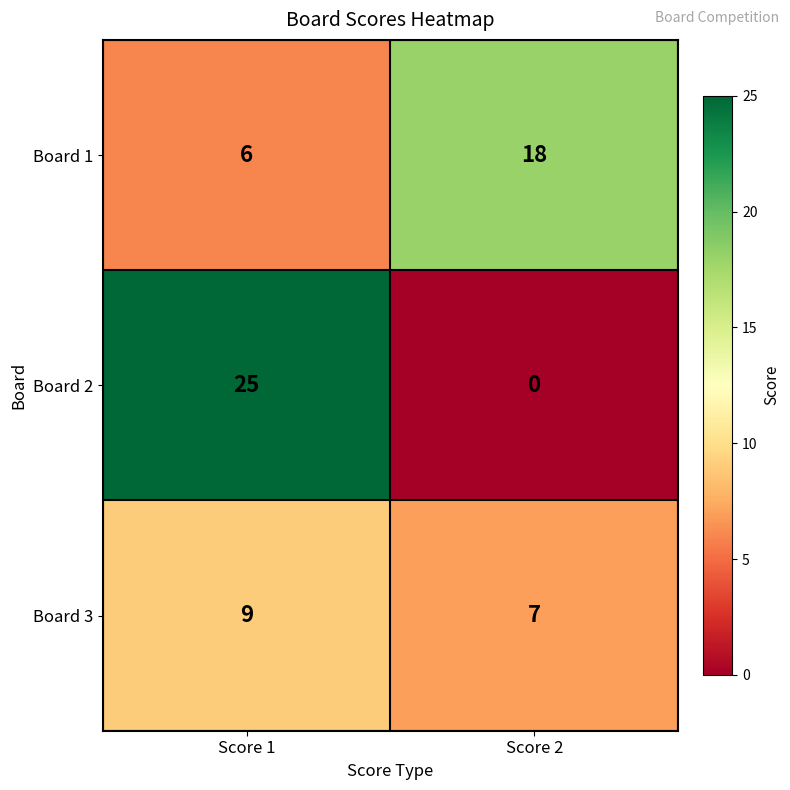

Reading left to right, transcribe all the data shown in this chart.

Board 1: Score 1=6	Score 2=18
Board 2: Score 1=25	Score 2=0
Board 3: Score 1=9	Score 2=7